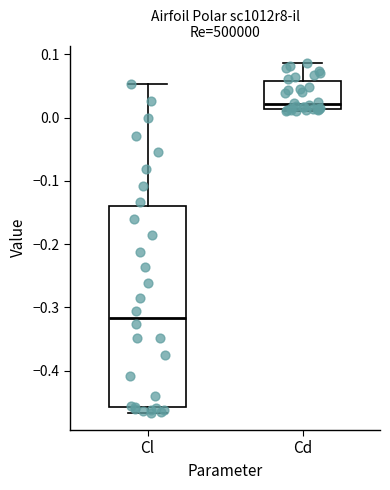

Reading left to right, transcribe this box plot: for each box, give where its median line is, the range the box spans, and where its two whiskers end, as read against the y-axis. The values are not printed on the chart, so give them approximately, as read against the axis.

Cl: median -0.32, box -0.46 to -0.14, whiskers -0.47 to 0.05
Cd: median 0.02, box 0.01 to 0.06, whiskers 0.01 to 0.09